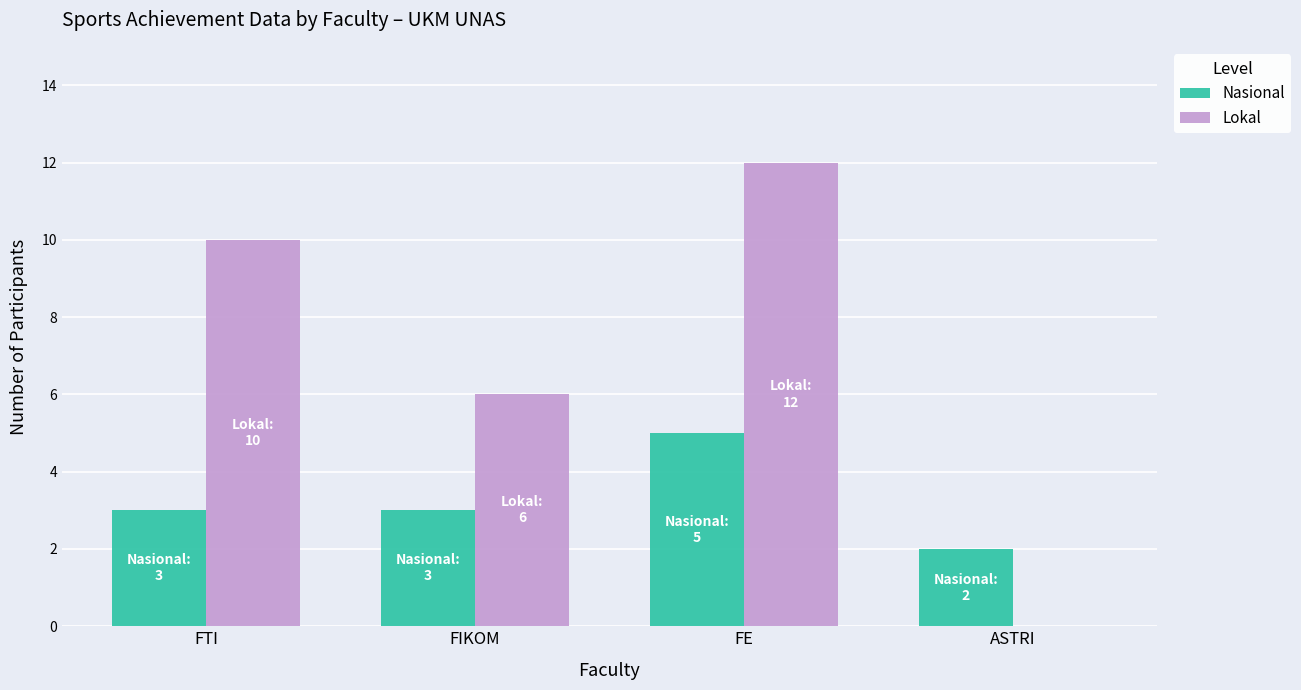

Reading left to right, extract all data points from this chart.

Nasional: FTI=3	FIKOM=3	FE=5	ASTRI=2
Lokal: FTI=10	FIKOM=6	FE=12	ASTRI=0